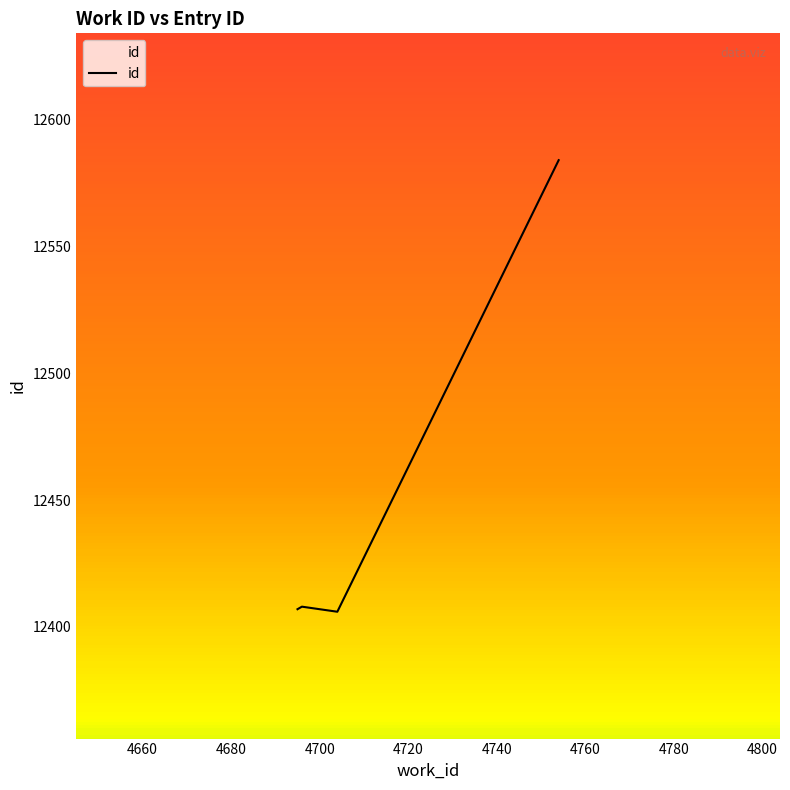

What is the greatest value displayed?

12584